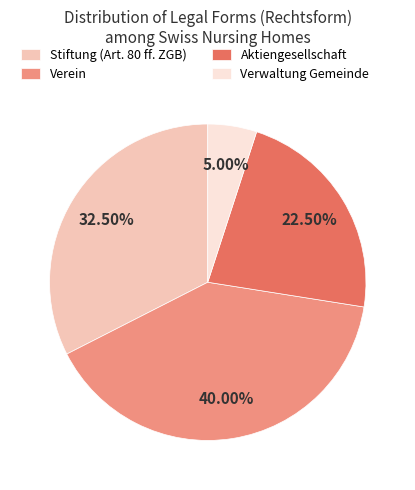

Does Verwaltung Gemeinde represent more than half of the total?

No